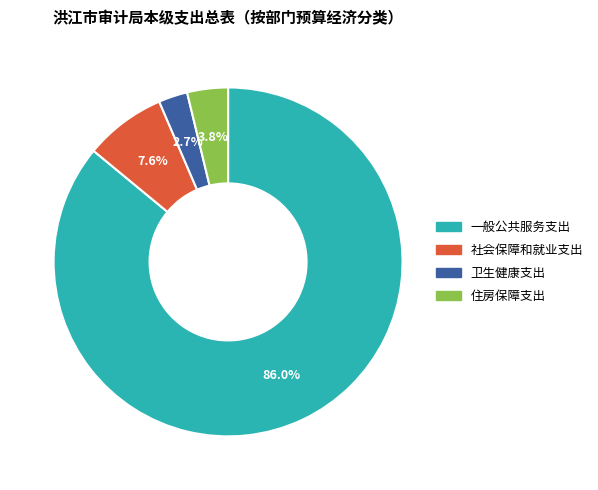

What percentage is the 住房保障支出 slice, to the nearest percent?

4%